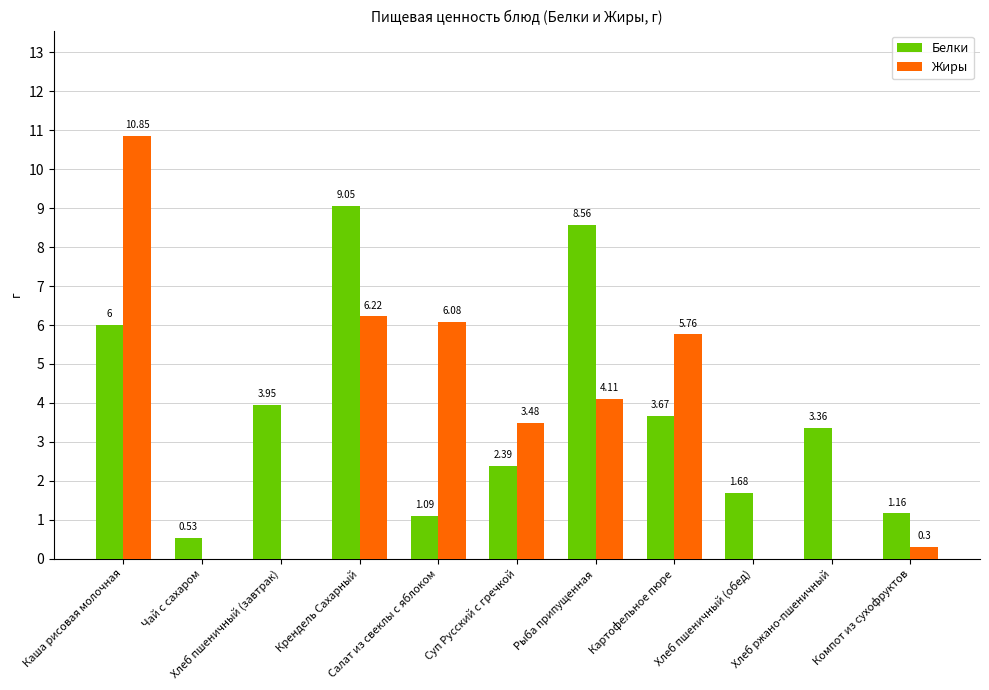

At which label is Жиры closest to 5?

Картофельное пюре